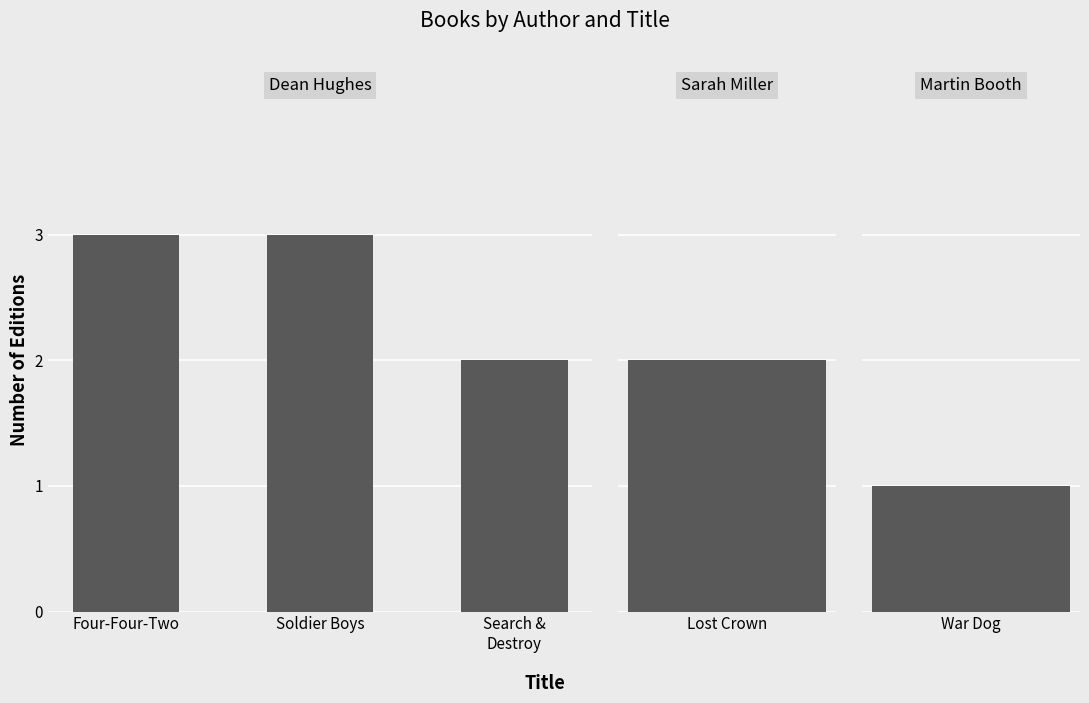

Which label corresponds to the smallest value in the chart?

Search &
Destroy